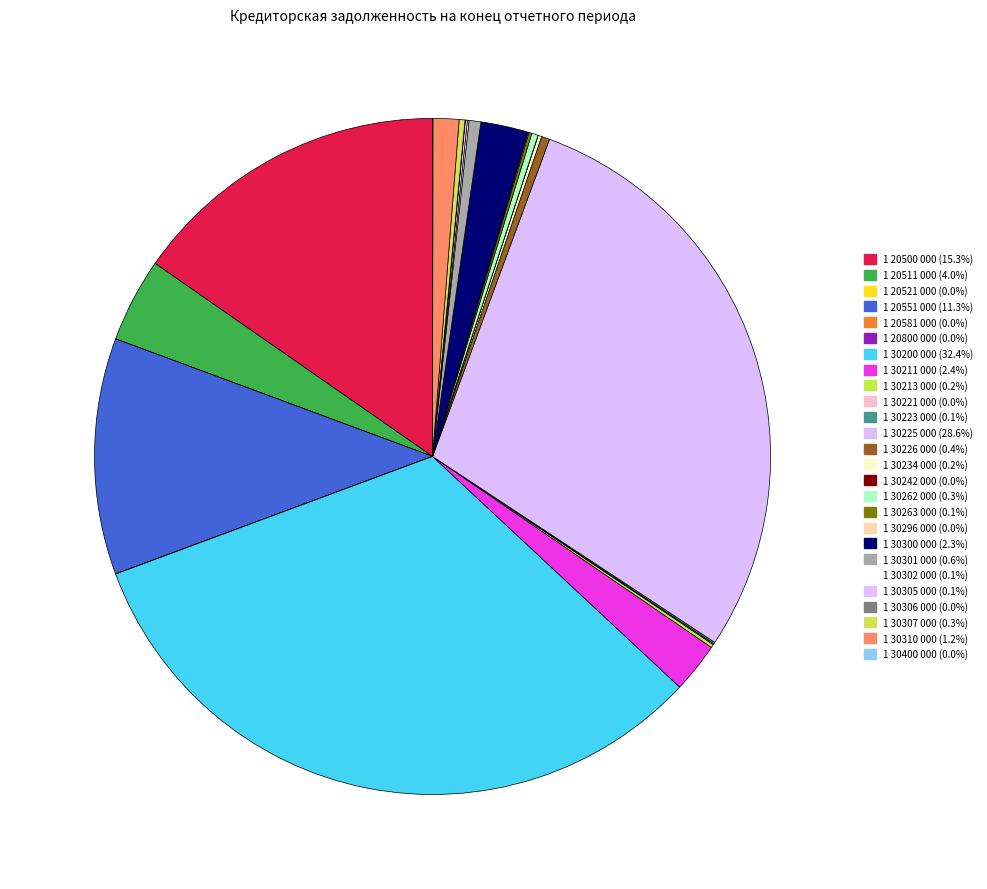

How many slices are in this pie chart?

26